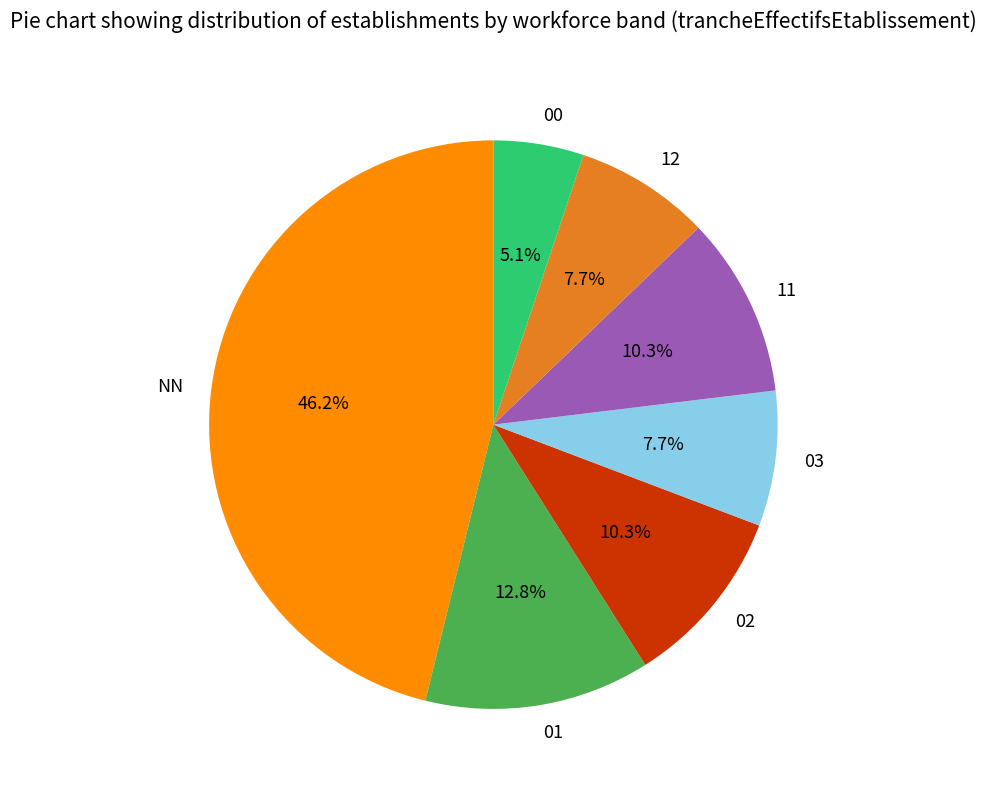

What percentage is the 11 slice, to the nearest percent?

10%